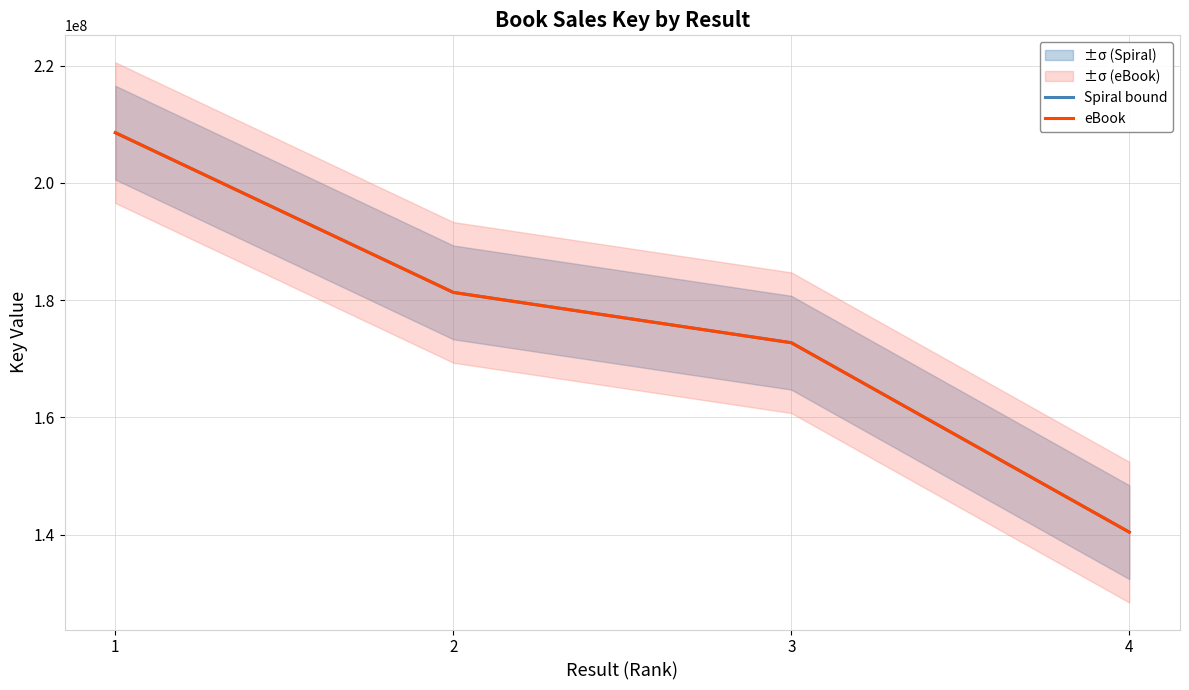

Rank the series by their maximum value, from highest to lowest.

Spiral bound, eBook